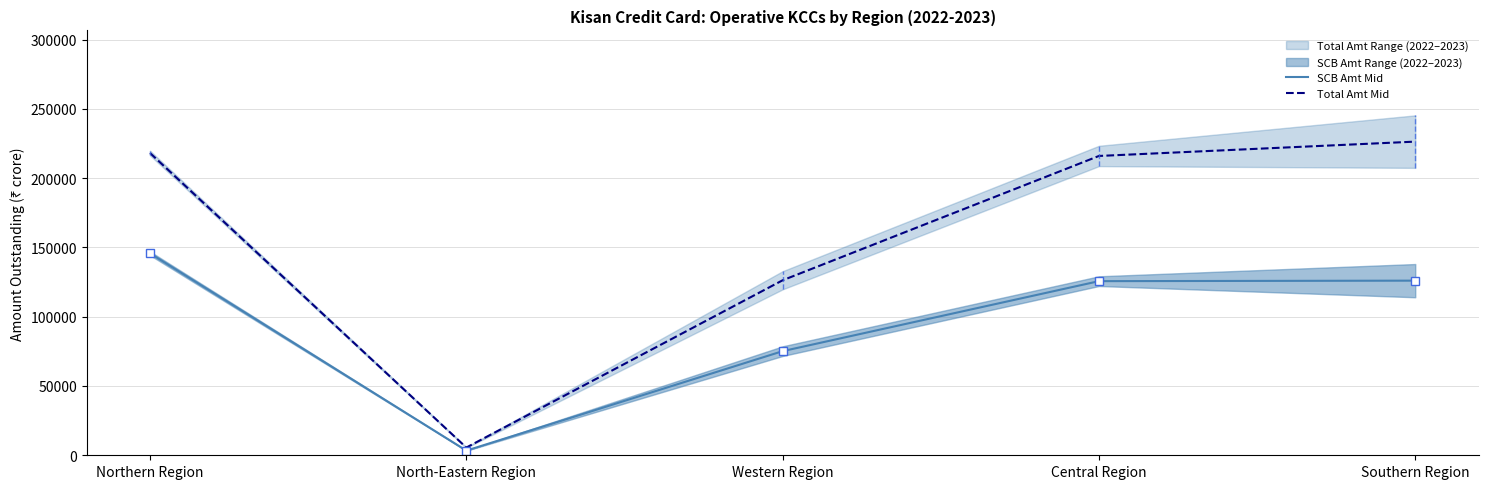

What is the value of the Total Amt Mid point at the 4th from the left?

215990.5